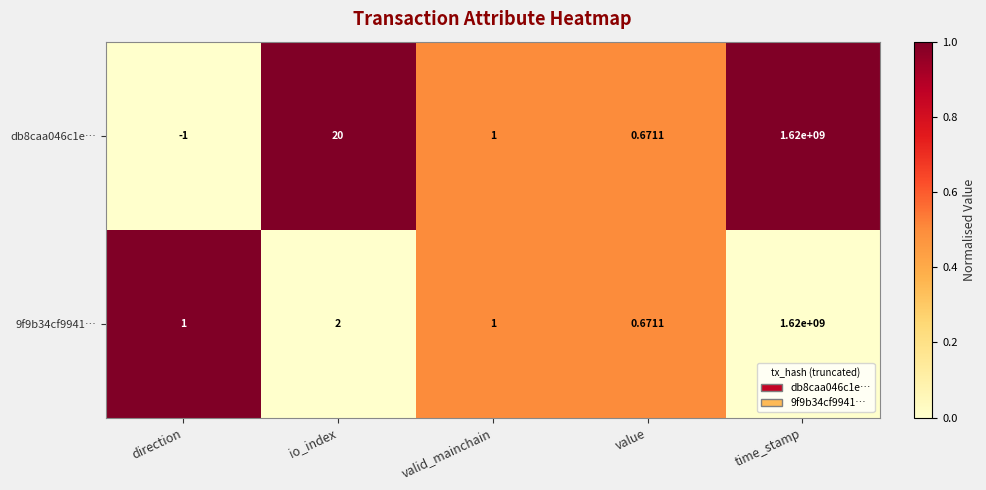

Where is 9f9b34cf9941… nearest to the value 810000000?

io_index